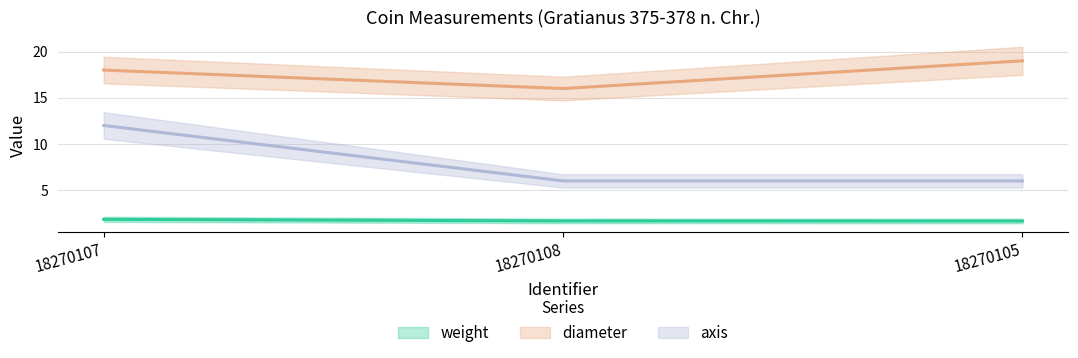

What is the minimum value for axis?

6.0